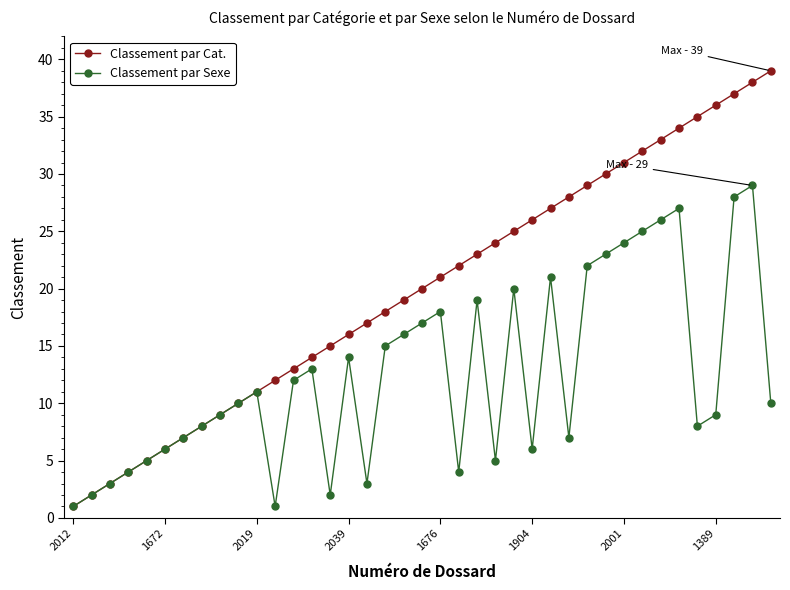

What is the maximum value for Classement par Sexe?

29